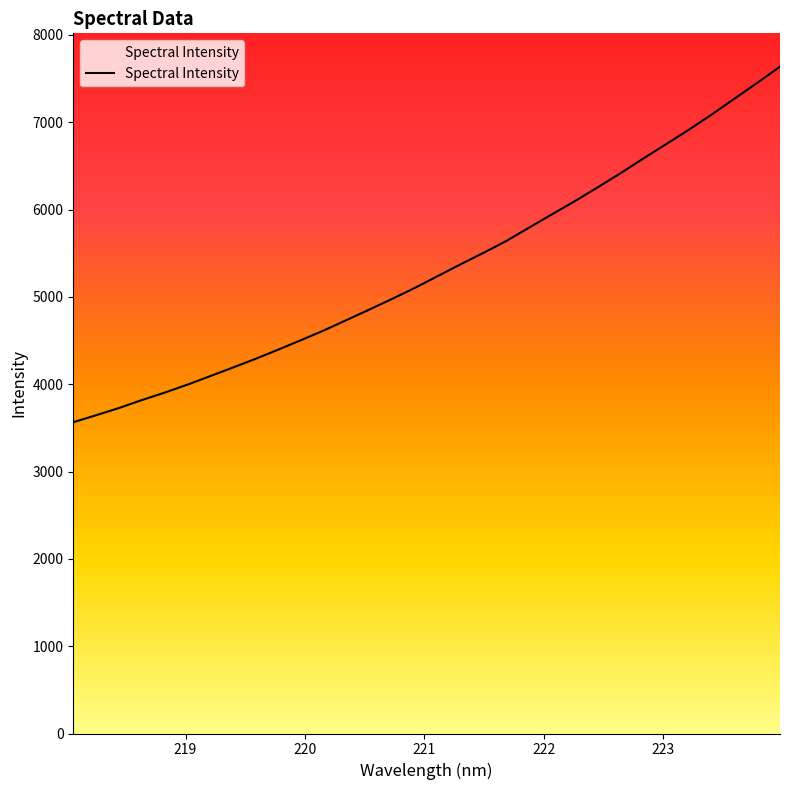

What is the maximum value shown in the chart?

7636.8